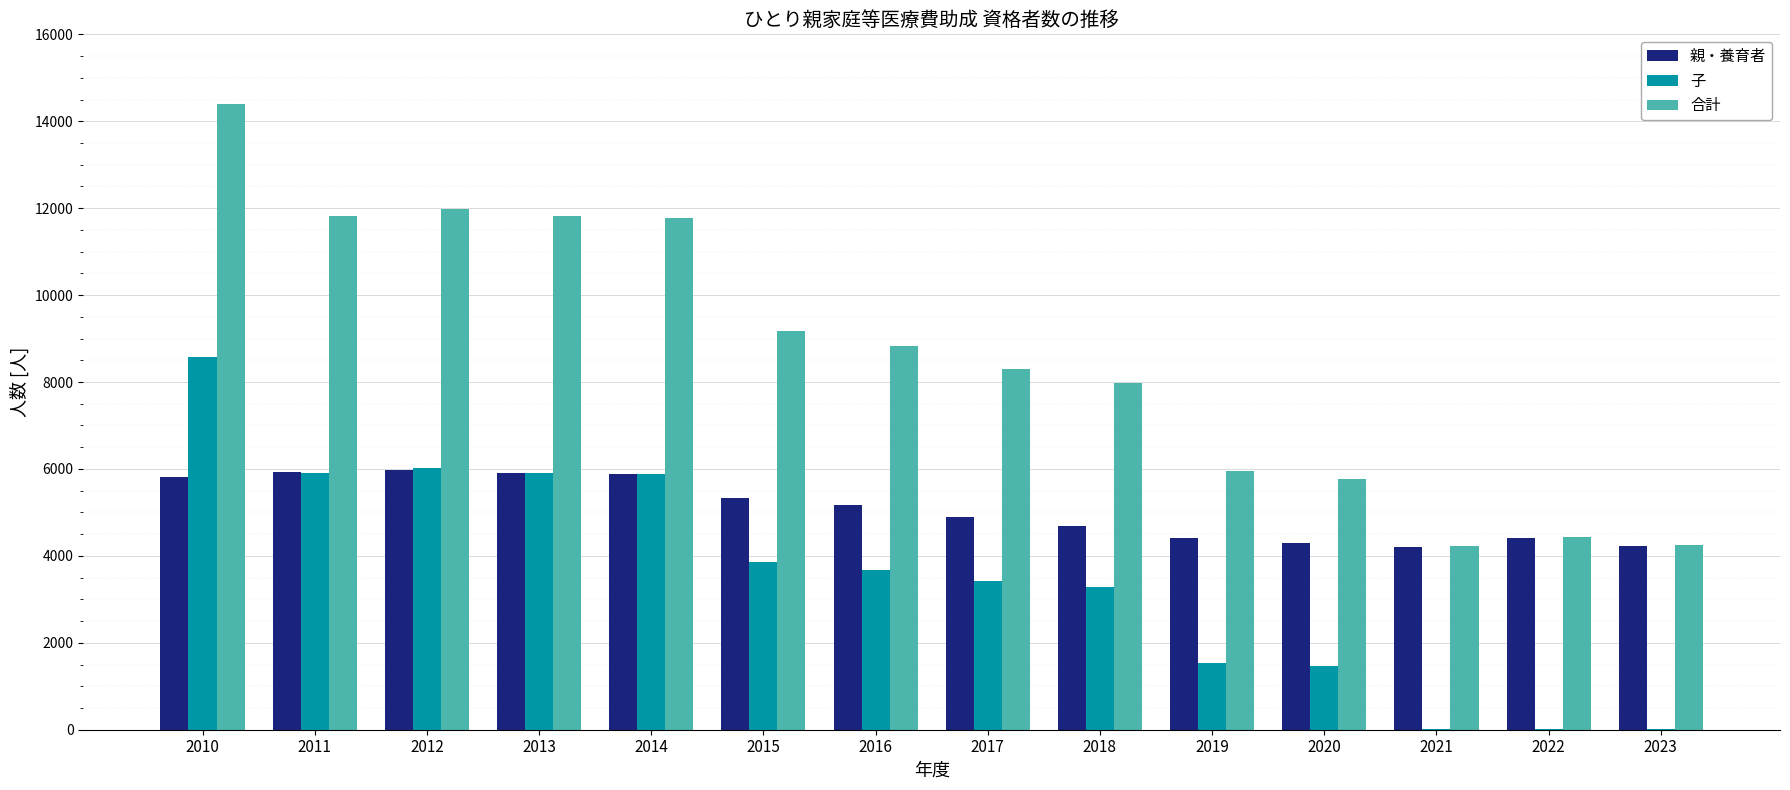

How many series are shown in this chart?

3